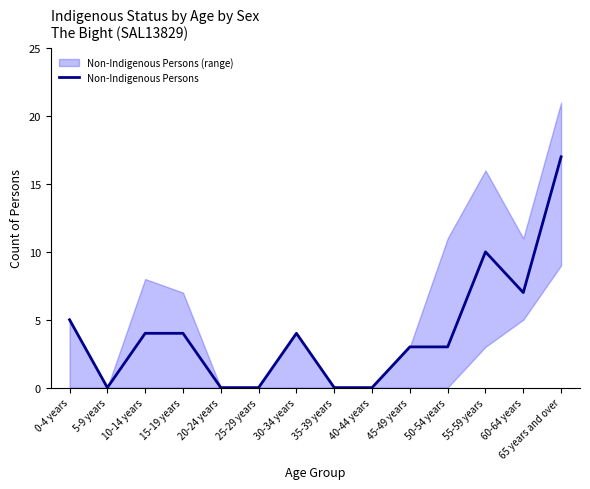

Rank the categories by value from highest to lowest.

65 years and over, 55-59 years, 60-64 years, 0-4 years, 10-14 years, 15-19 years, 30-34 years, 45-49 years, 50-54 years, 5-9 years, 20-24 years, 25-29 years, 35-39 years, 40-44 years